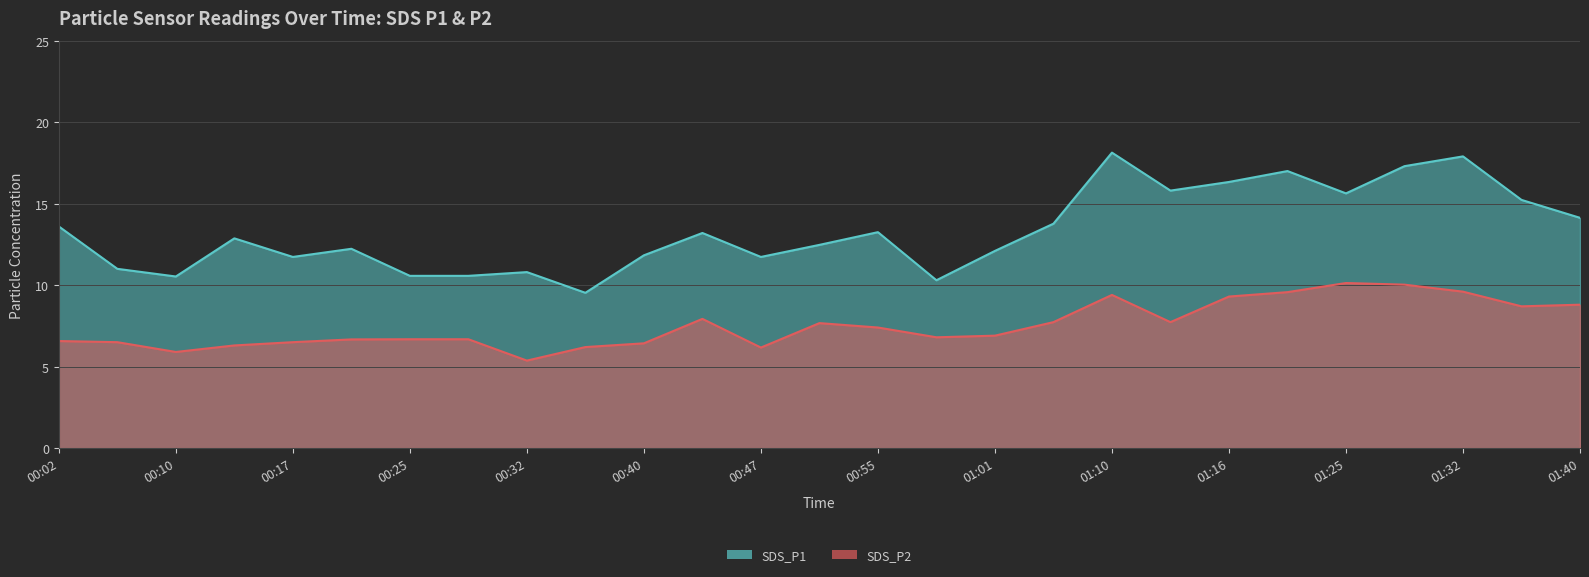

The value of SDS_P2 at 00:40 is 6.4. True or false?

True